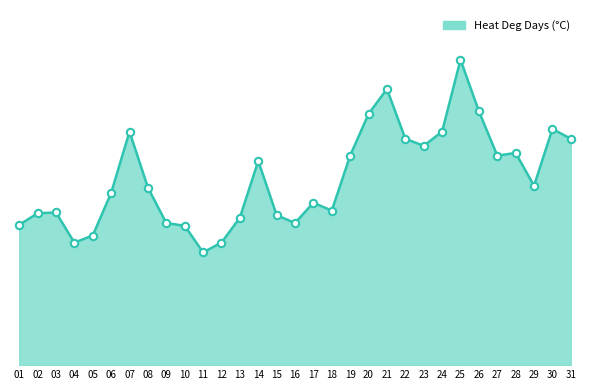

What is the change in value from 07 to 15?

-9.4